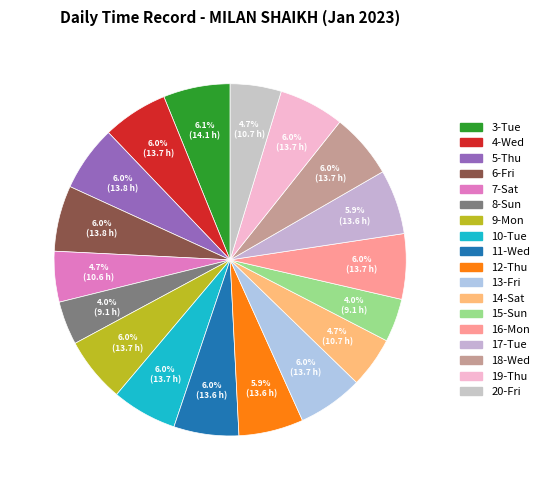

What percentage is NOT represented by 14-Sat?

95.3%